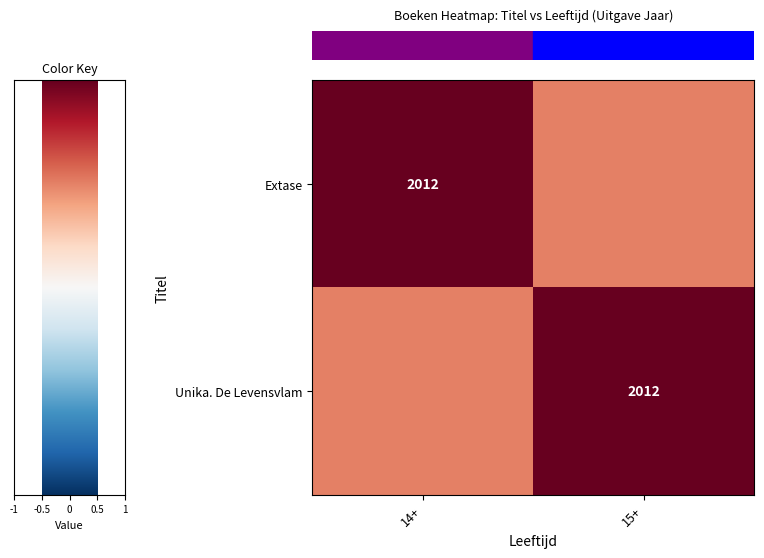

How many values in the row_1 series are below 1?

1